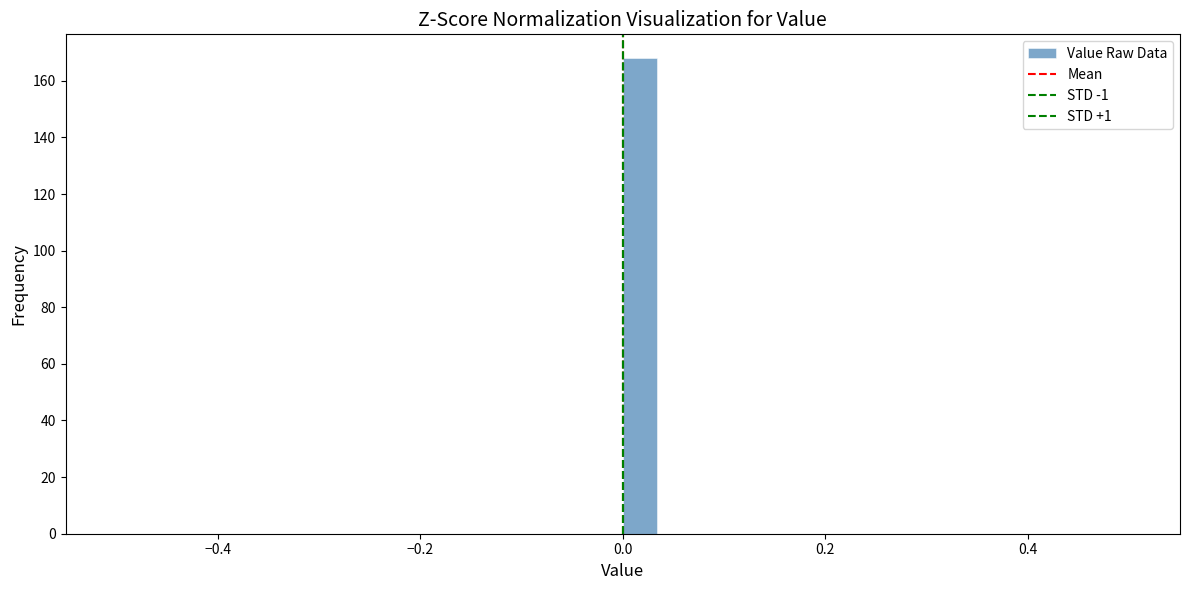

Read against the x-axis, roughly where is the centre of the tallest bar?

0.02